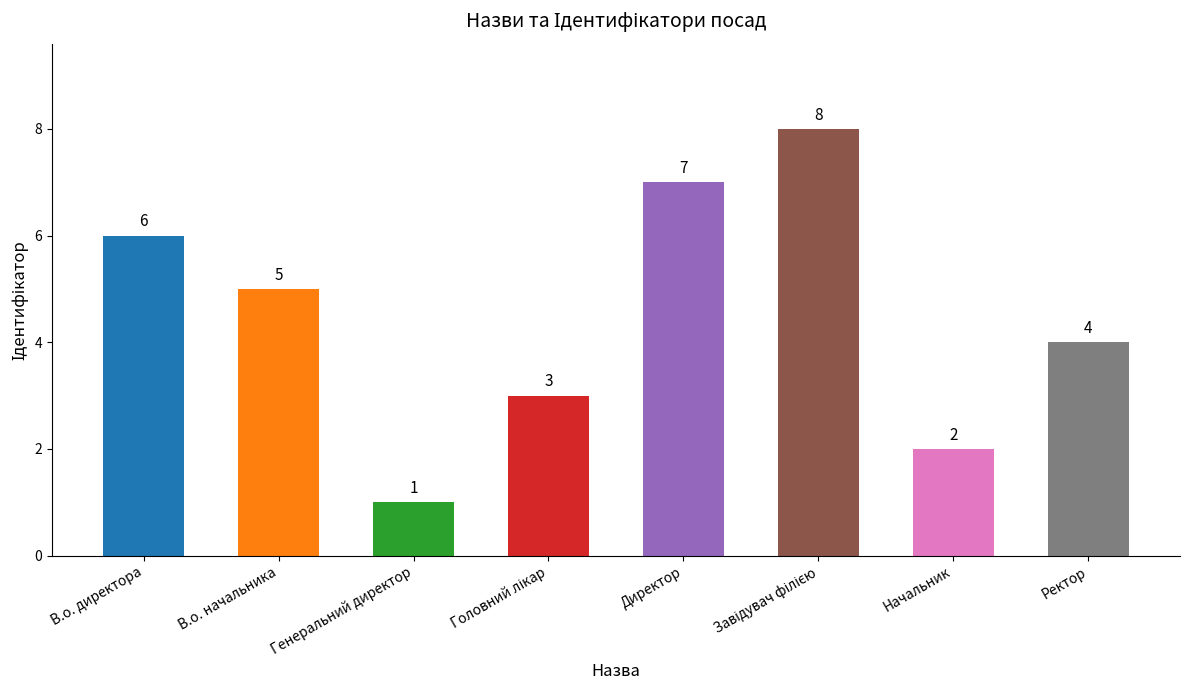

How many values are below 5?

4